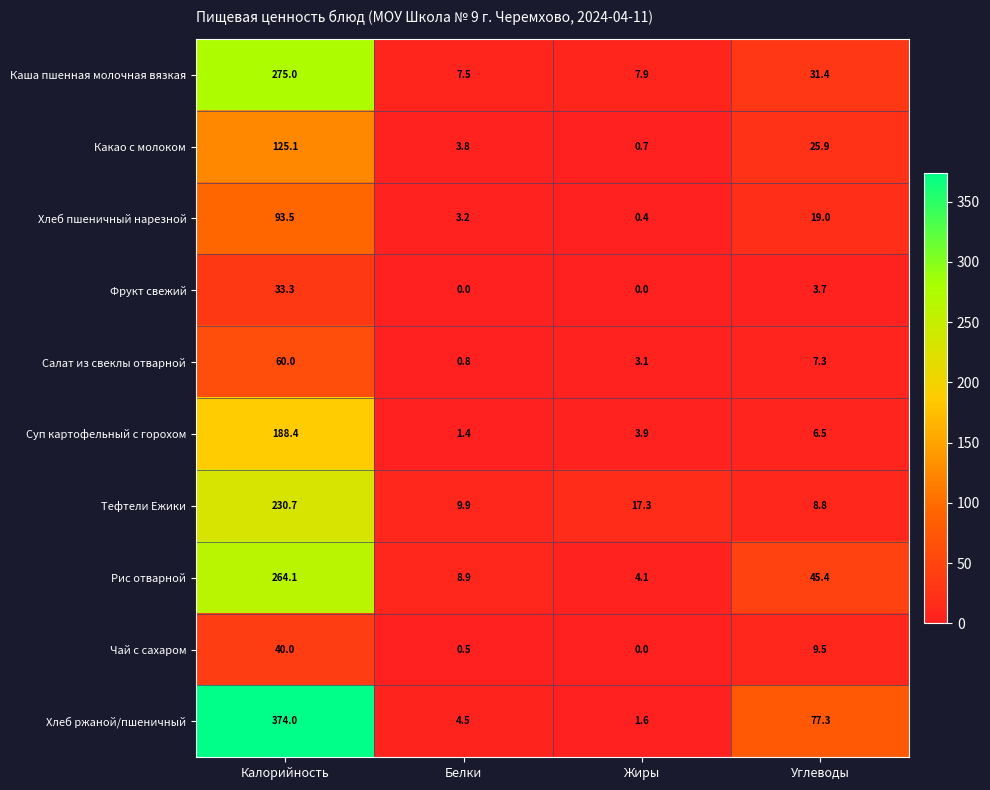

Which series has the largest total across all categories?

Хлеб ржаной/пшеничный